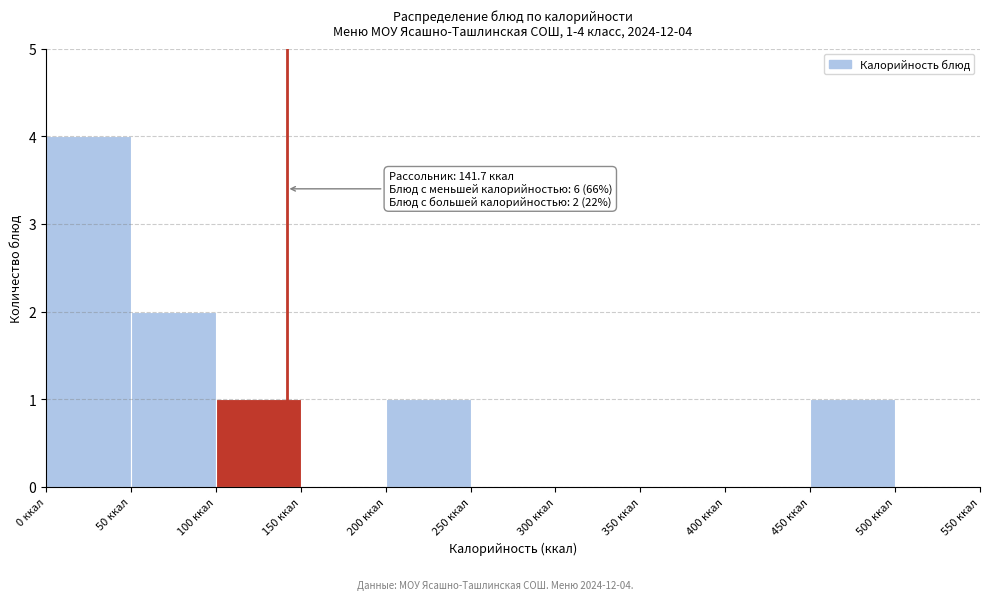

Over which range of the x-axis is the bar tallest?

0 to 50